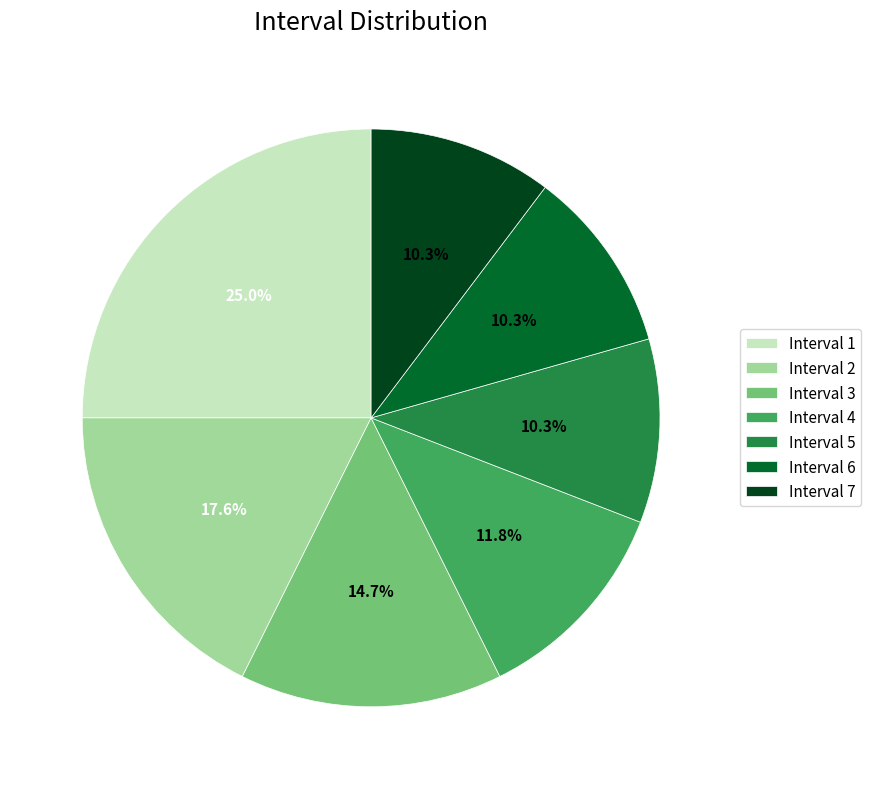

Combined, what portion of the pie is Interval 1 and Interval 5?

35.3%